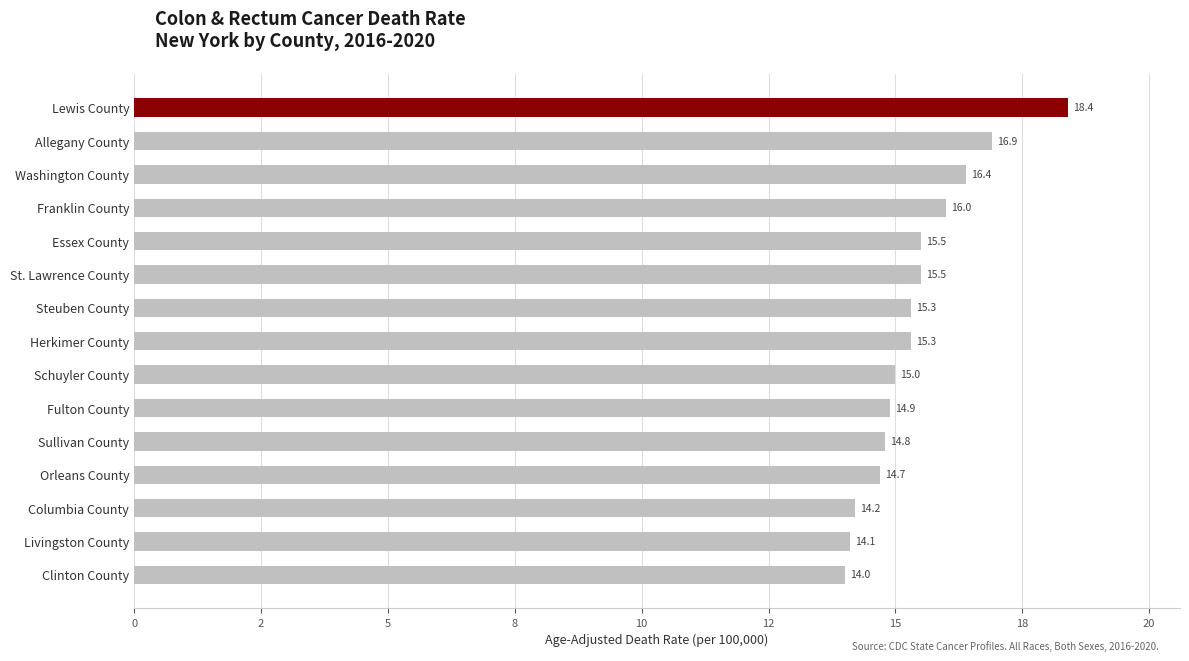

How many data points are above 15?

8